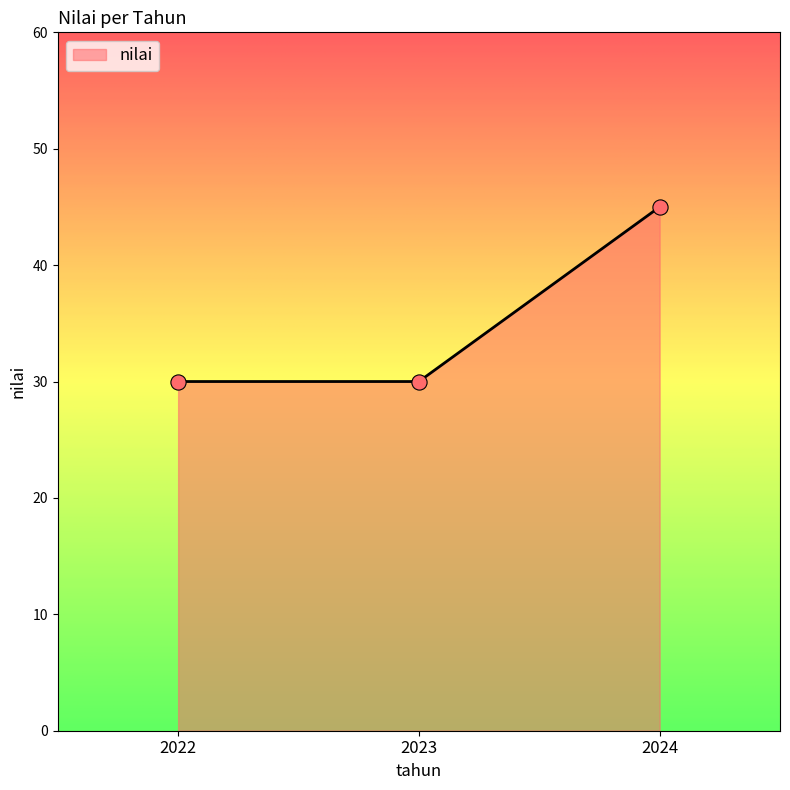

Which has a higher value, 2023 or 2024?

2024